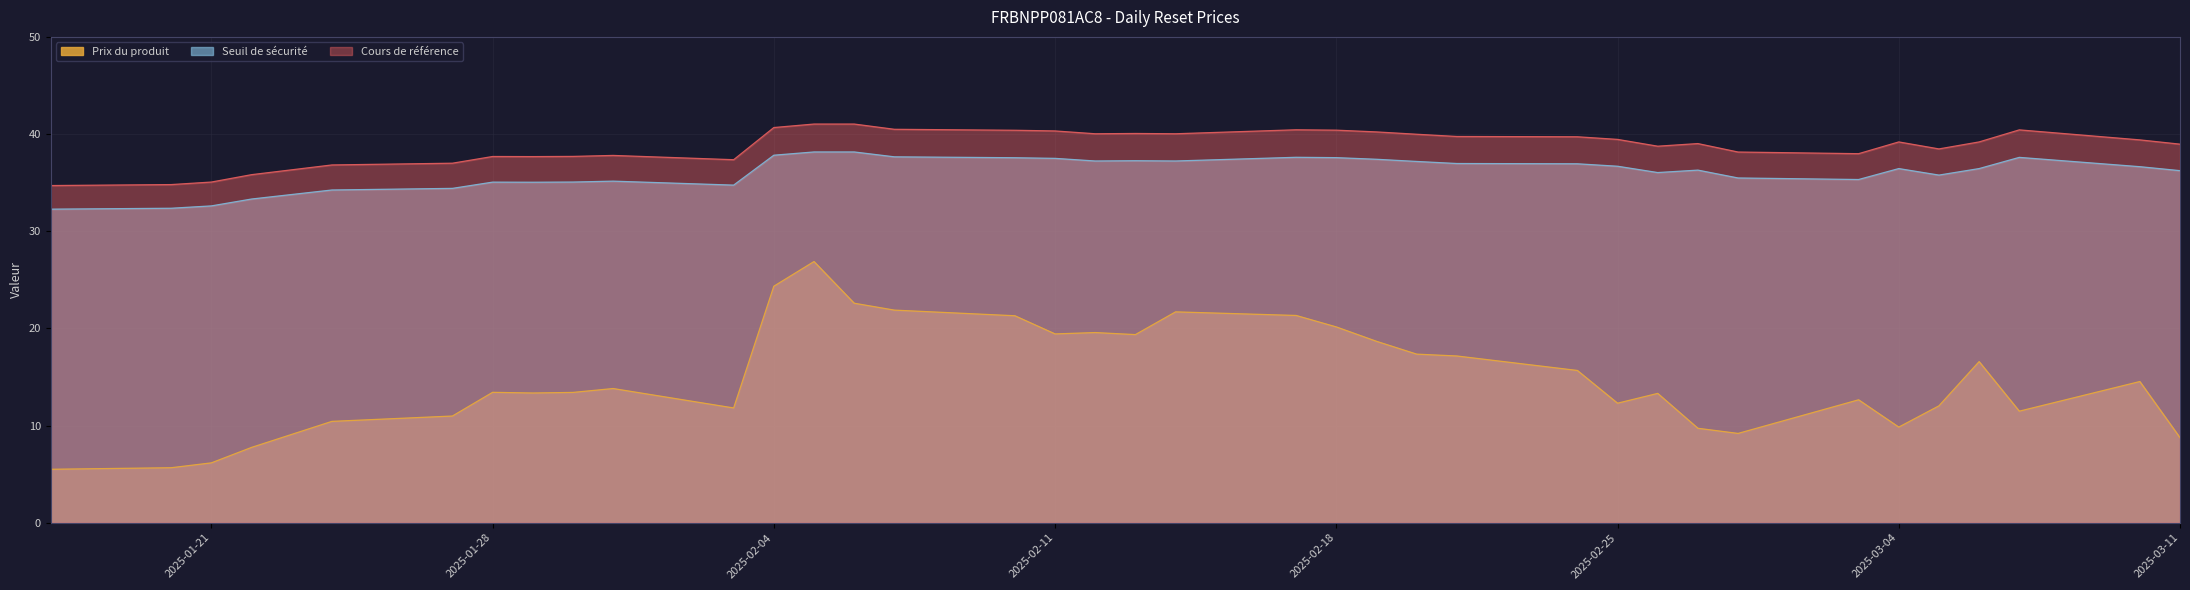

Between 2025-03-11 and 2025-03-03, which is larger?

2025-03-03